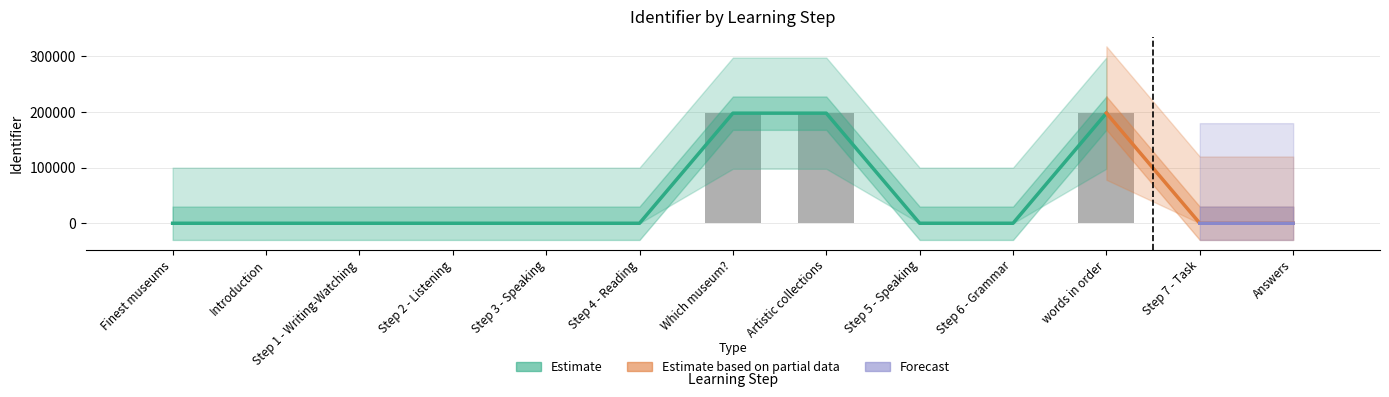

List the labels in order of value, largest first.

words in order, Artistic collections, Which museum?, Answers, Step 7 - Task, Step 6 - Grammar, Step 5 - Speaking, Step 4 - Reading, Step 3 - Speaking, Step 2 - Listening, Step 1 - Writing-Watching, Introduction, Finest museums